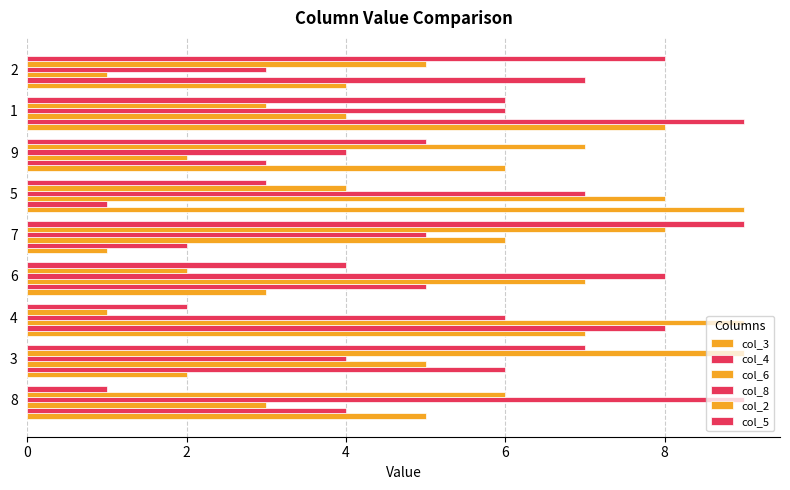

Count the number of data series in this chart.

6